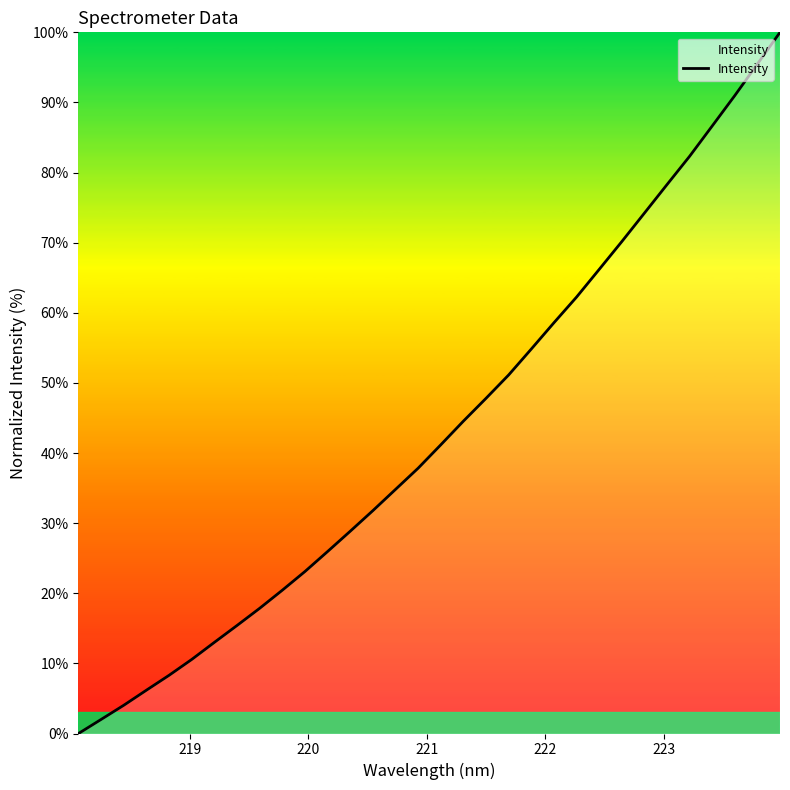

Does the chart have visible grid lines?

No